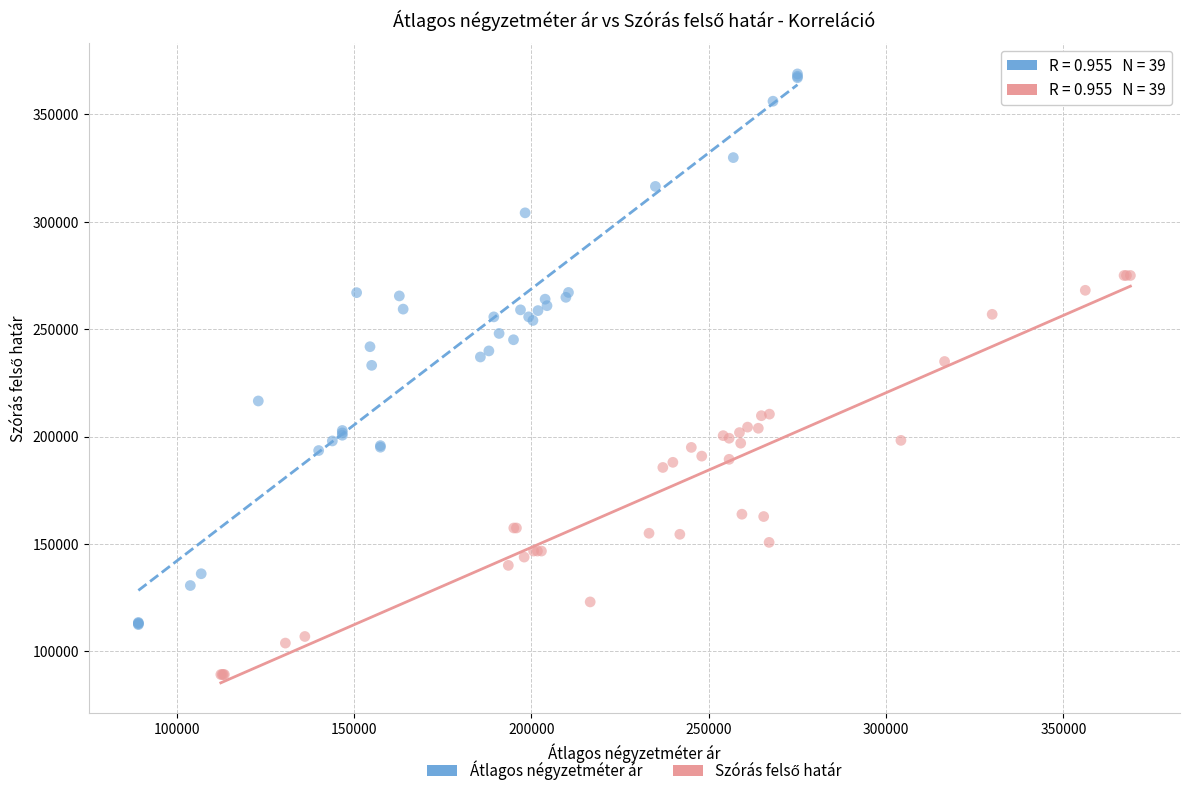

Which series has the largest Y range (max minus min)?

Átlagos négyzetméter ár